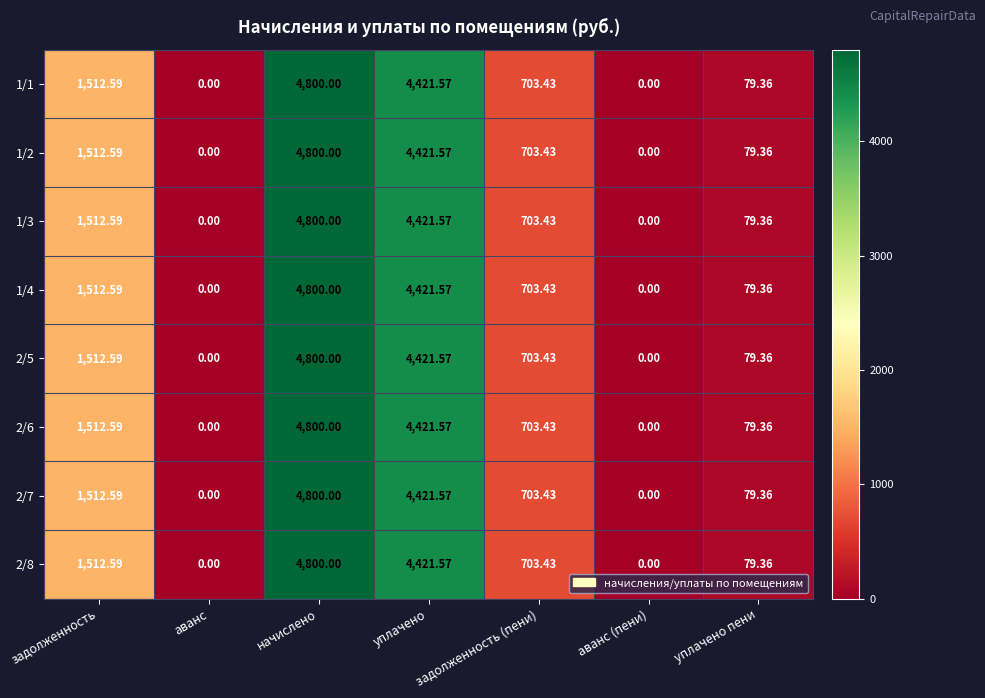

At which category is the sum across all series the highest?

начислено